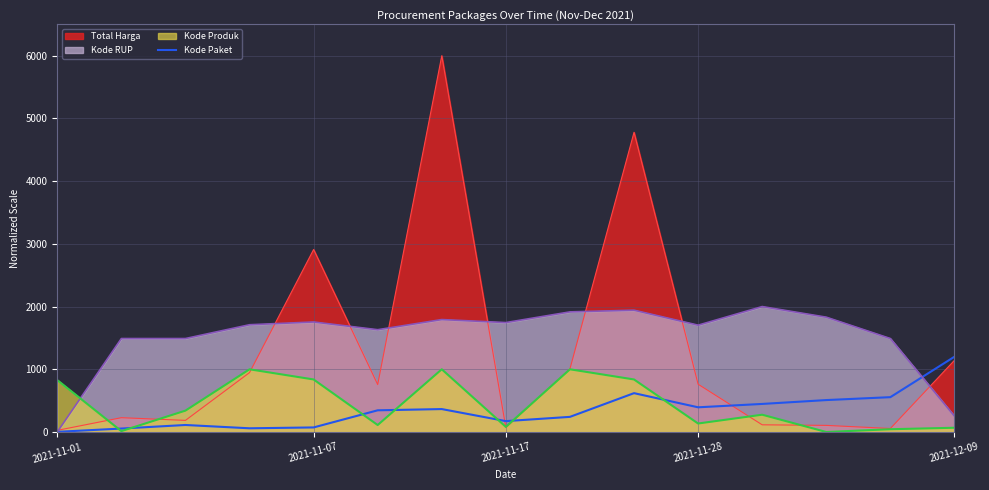

What is the difference between the maximum and minimum values?

1197.5